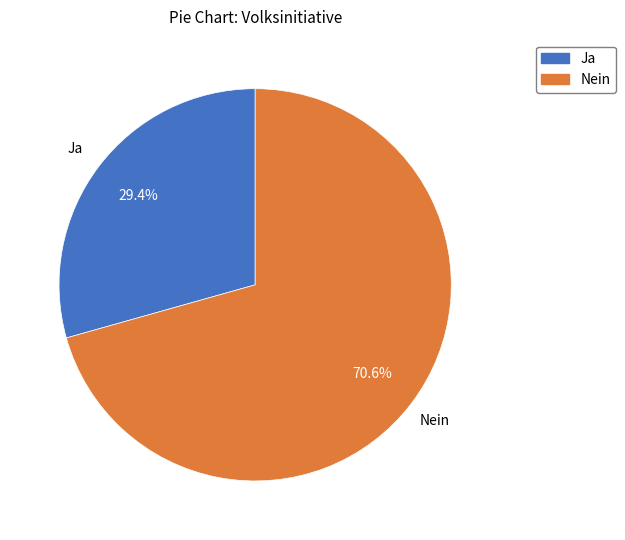

To the nearest percent, what portion does Nein represent?

71%